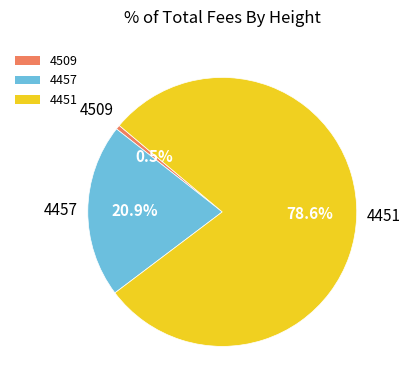

What is the ratio of the value at 4451 to the value at 4457?

3.8